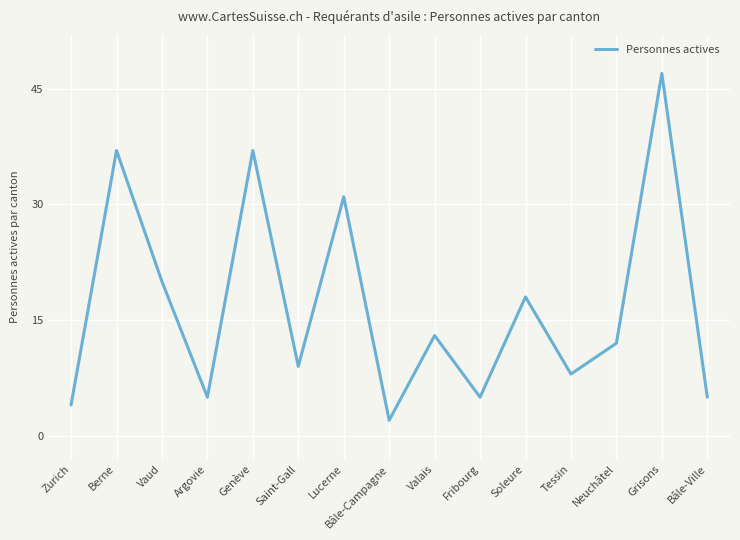

What position from the left is Bâle-Ville?

15